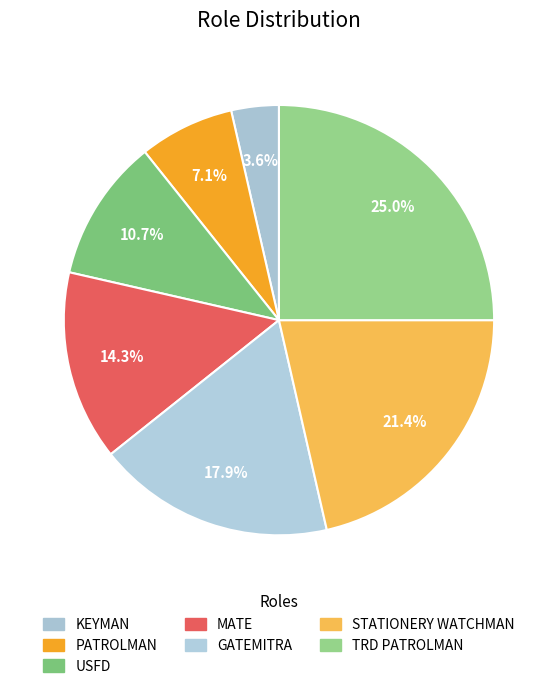

Count the number of slices in the pie.

7